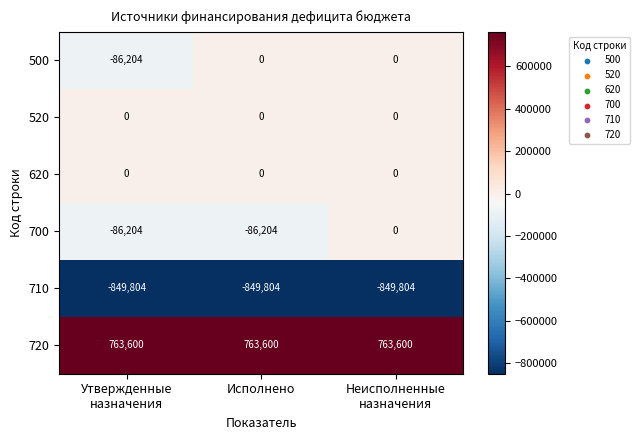

What is the total value across all series at Неисполненные
назначения?

-86204